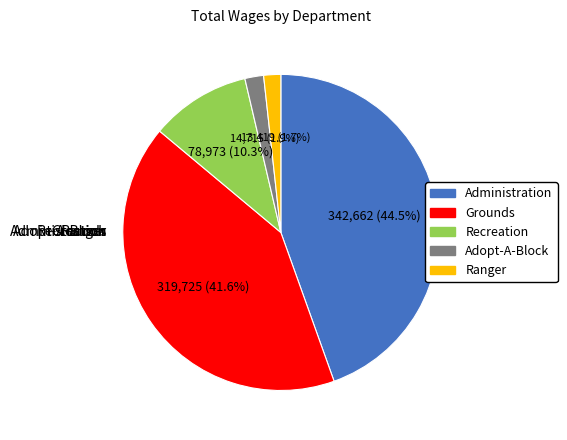

Which has a higher value, Grounds or Recreation?

Grounds